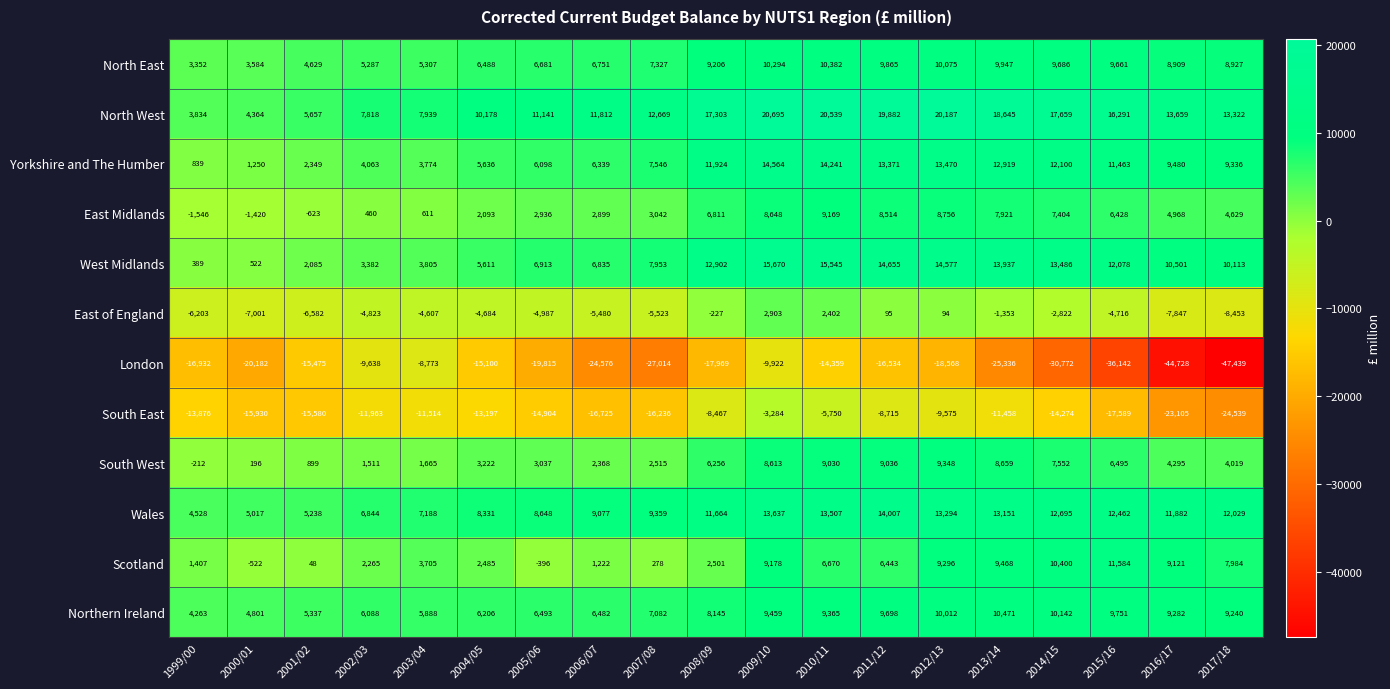

At how many categories does at least one series exceed 16445?

7